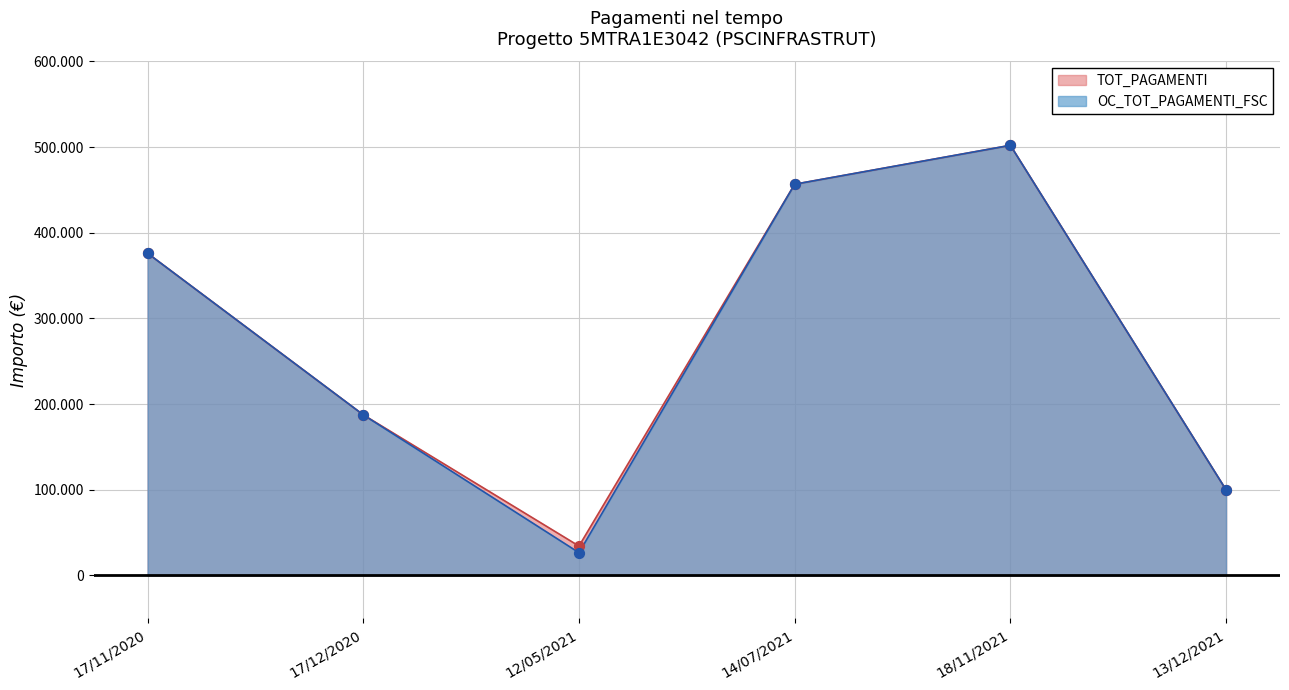

Is the value of TOT_PAGAMENTI at 12/05/2021 greater than the value of OC_TOT_PAGAMENTI_FSC at 17/12/2020?

No